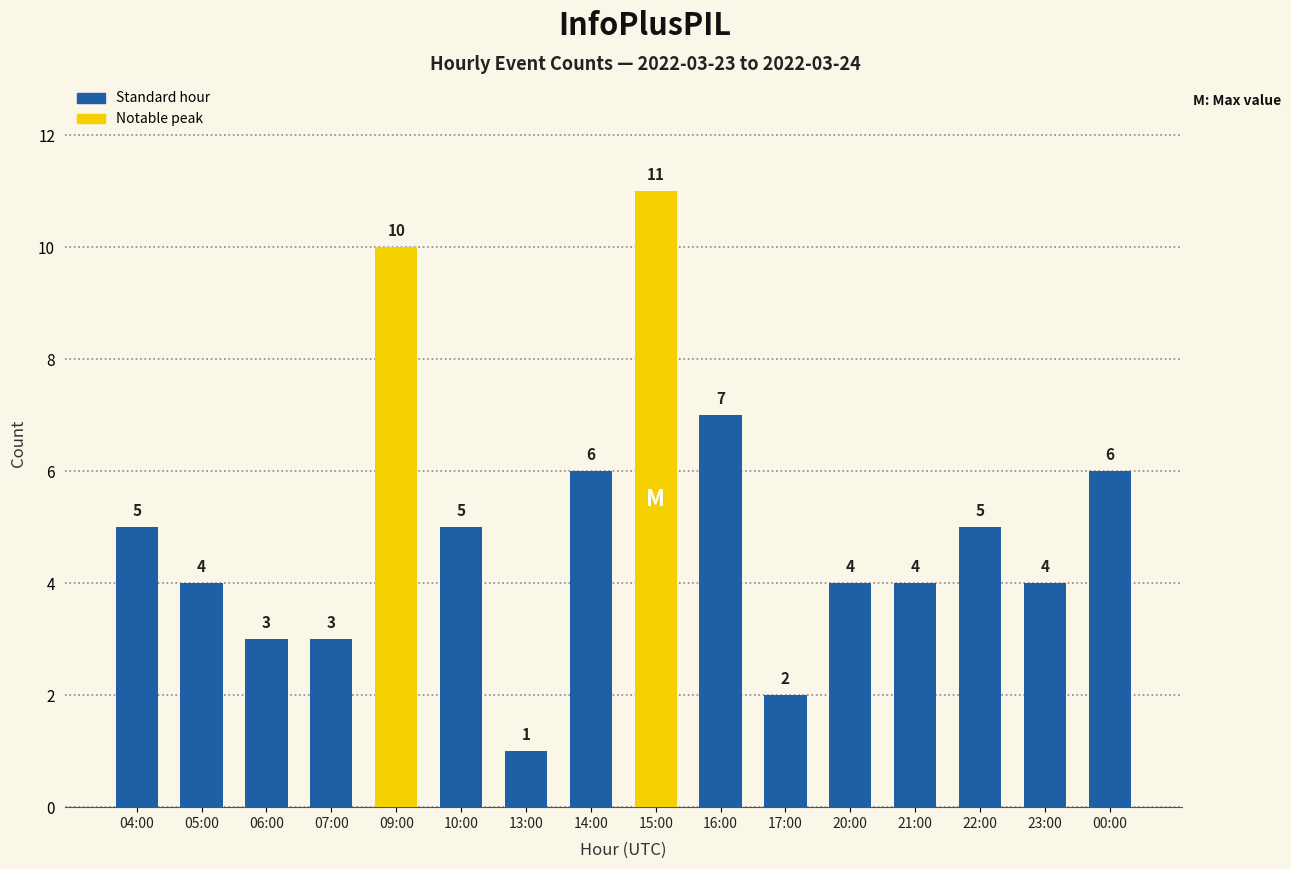

What is the change in value from 09:00 to 17:00?

-8